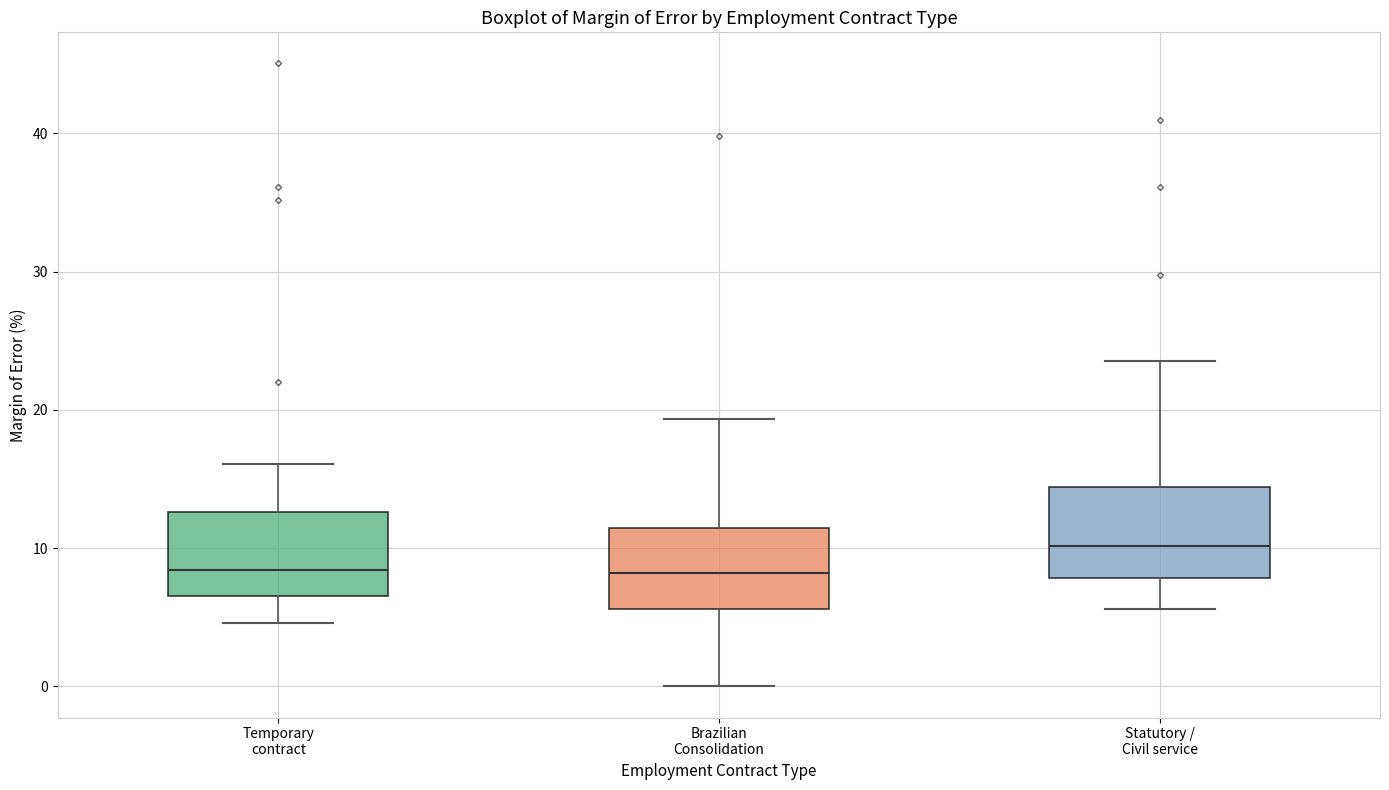

Which box has the highest median line?

Statutory / Civil service